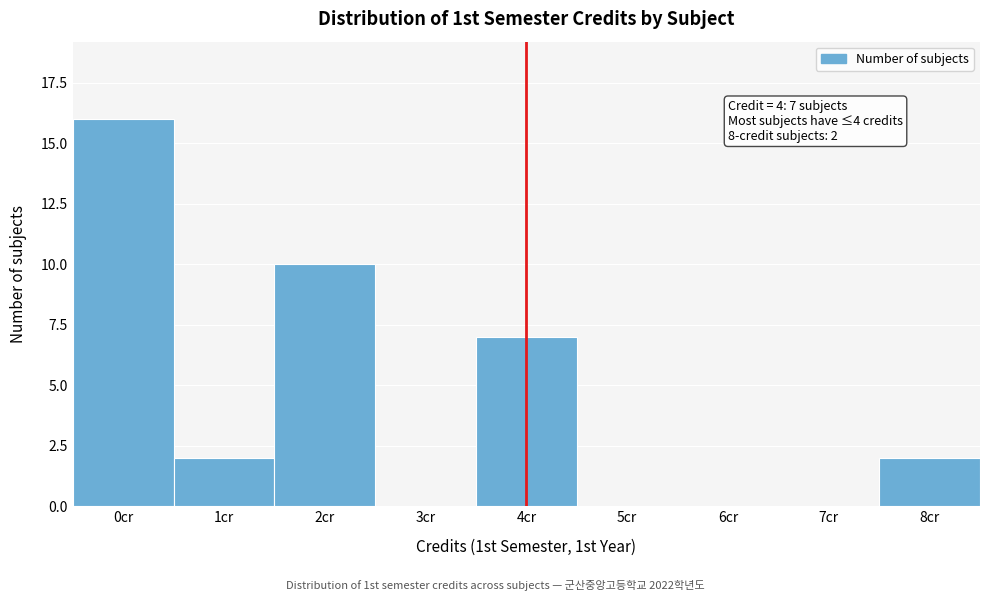

Reading left to right, transcribe all the data shown in this chart.

0cr=16	1cr=2	2cr=10	3cr=0	4cr=7	5cr=0	6cr=0	7cr=0	8cr=2